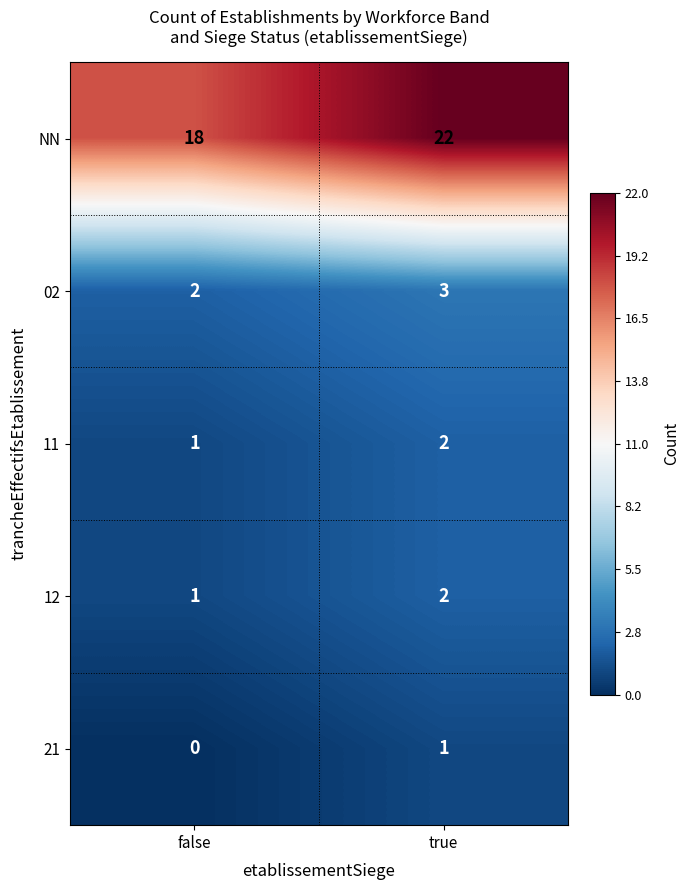

Which label corresponds to the largest value in the chart?

true